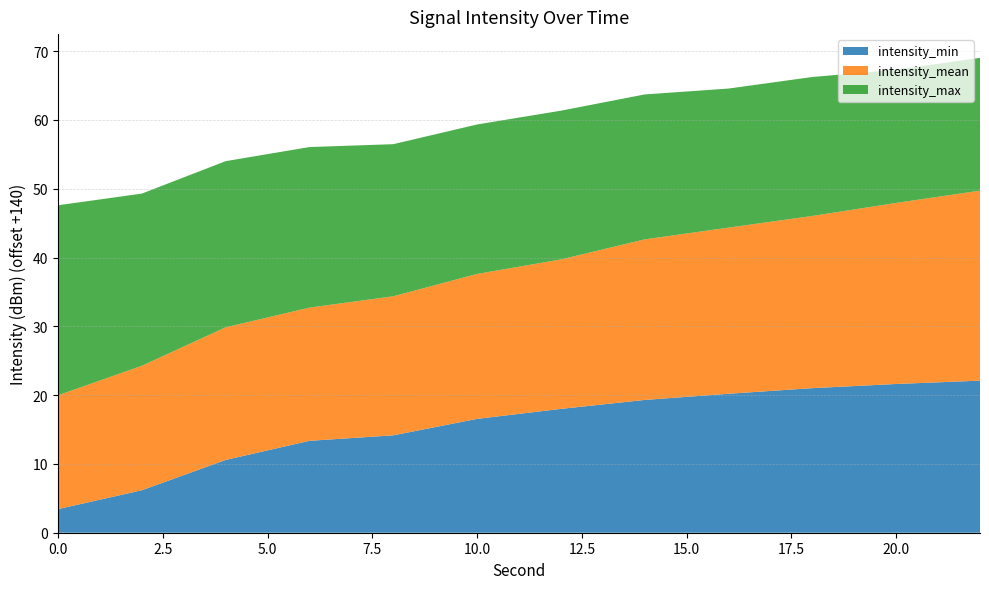

Reading left to right, extract all data points from this chart.

intensity_min: 0=-136.6	2=-133.8	4=-129.4	6=-126.6	8=-125.8	10=-123.4	12=-122.0	14=-120.7	16=-119.8	18=-119.0	20=-118.4	22=-117.9
intensity_mean: 0=-123.4	2=-121.9	4=-120.7	6=-120.6	8=-119.8	10=-118.9	12=-118.3	14=-116.7	16=-115.8	18=-115.0	20=-113.7	22=-112.4
intensity_max: 0=-112.4	2=-115.0	4=-115.8	6=-116.7	8=-117.9	10=-118.3	12=-118.4	14=-118.9	16=-119.8	18=-119.8	20=-120.6	22=-120.7